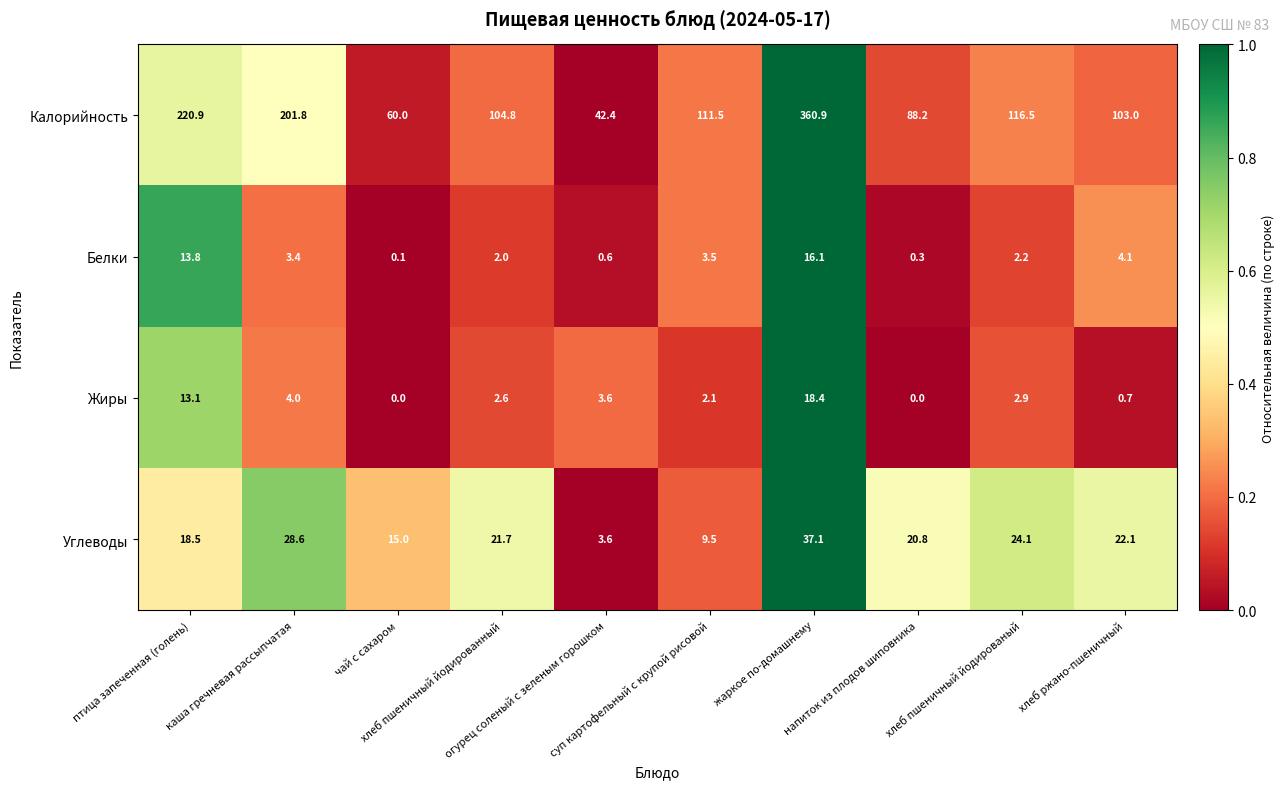

What is the average value of the Углеводы series?

20.1